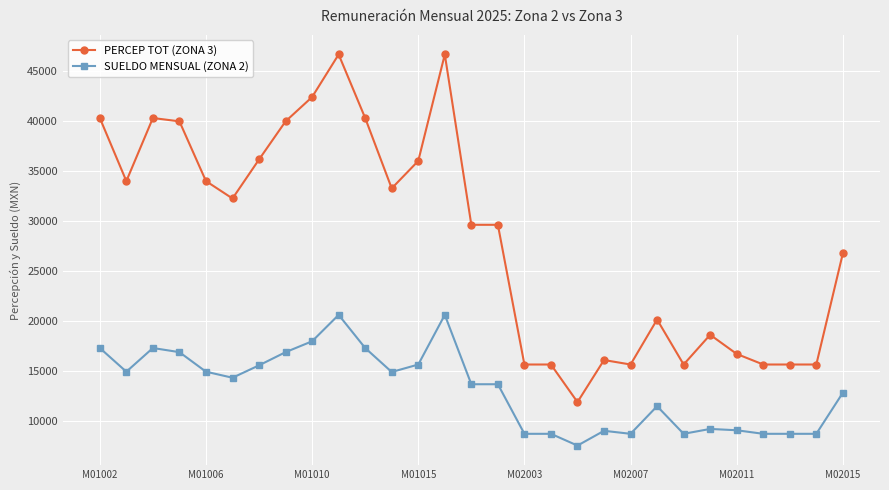

What is the value of the PERCEP TOT (ZONA 3) point at the 2nd from the left?

34003